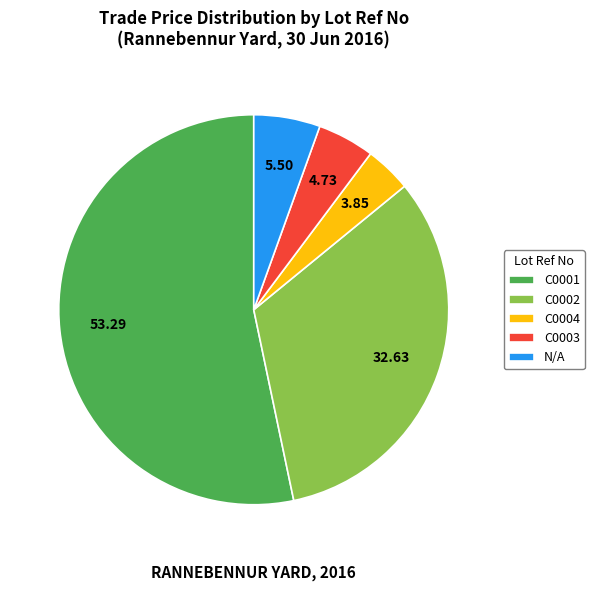

Combined, do N/A and C0001 account for over 50%?

Yes